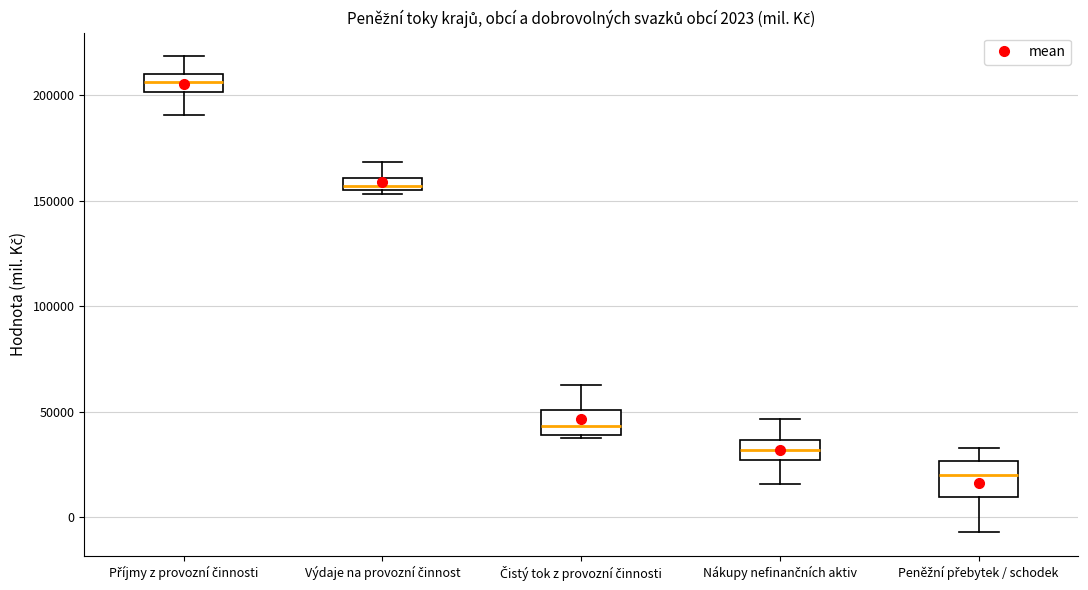

Comparing the boxes themselves (not the whiskers), which one is the tallest?

Peněžní přebytek / schodek